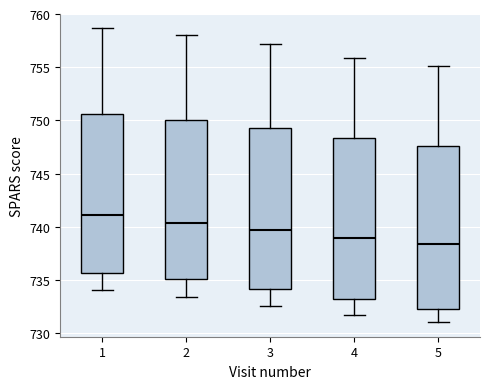

Reading left to right, transcribe this box plot: for each box, give where its median line is, the range the box spans, and where its two whiskers end, as read against the y-axis. The values are not printed on the chart, so give them approximately, as read against the axis.

1: median 741.0, box 735.5 to 750.5, whiskers 734.0 to 758.5
2: median 740.5, box 735.0 to 750.0, whiskers 733.5 to 758.0
3: median 739.5, box 734.0 to 749.0, whiskers 732.5 to 757.0
4: median 739.0, box 733.0 to 748.5, whiskers 731.5 to 756.0
5: median 738.5, box 732.0 to 747.5, whiskers 731.0 to 755.0